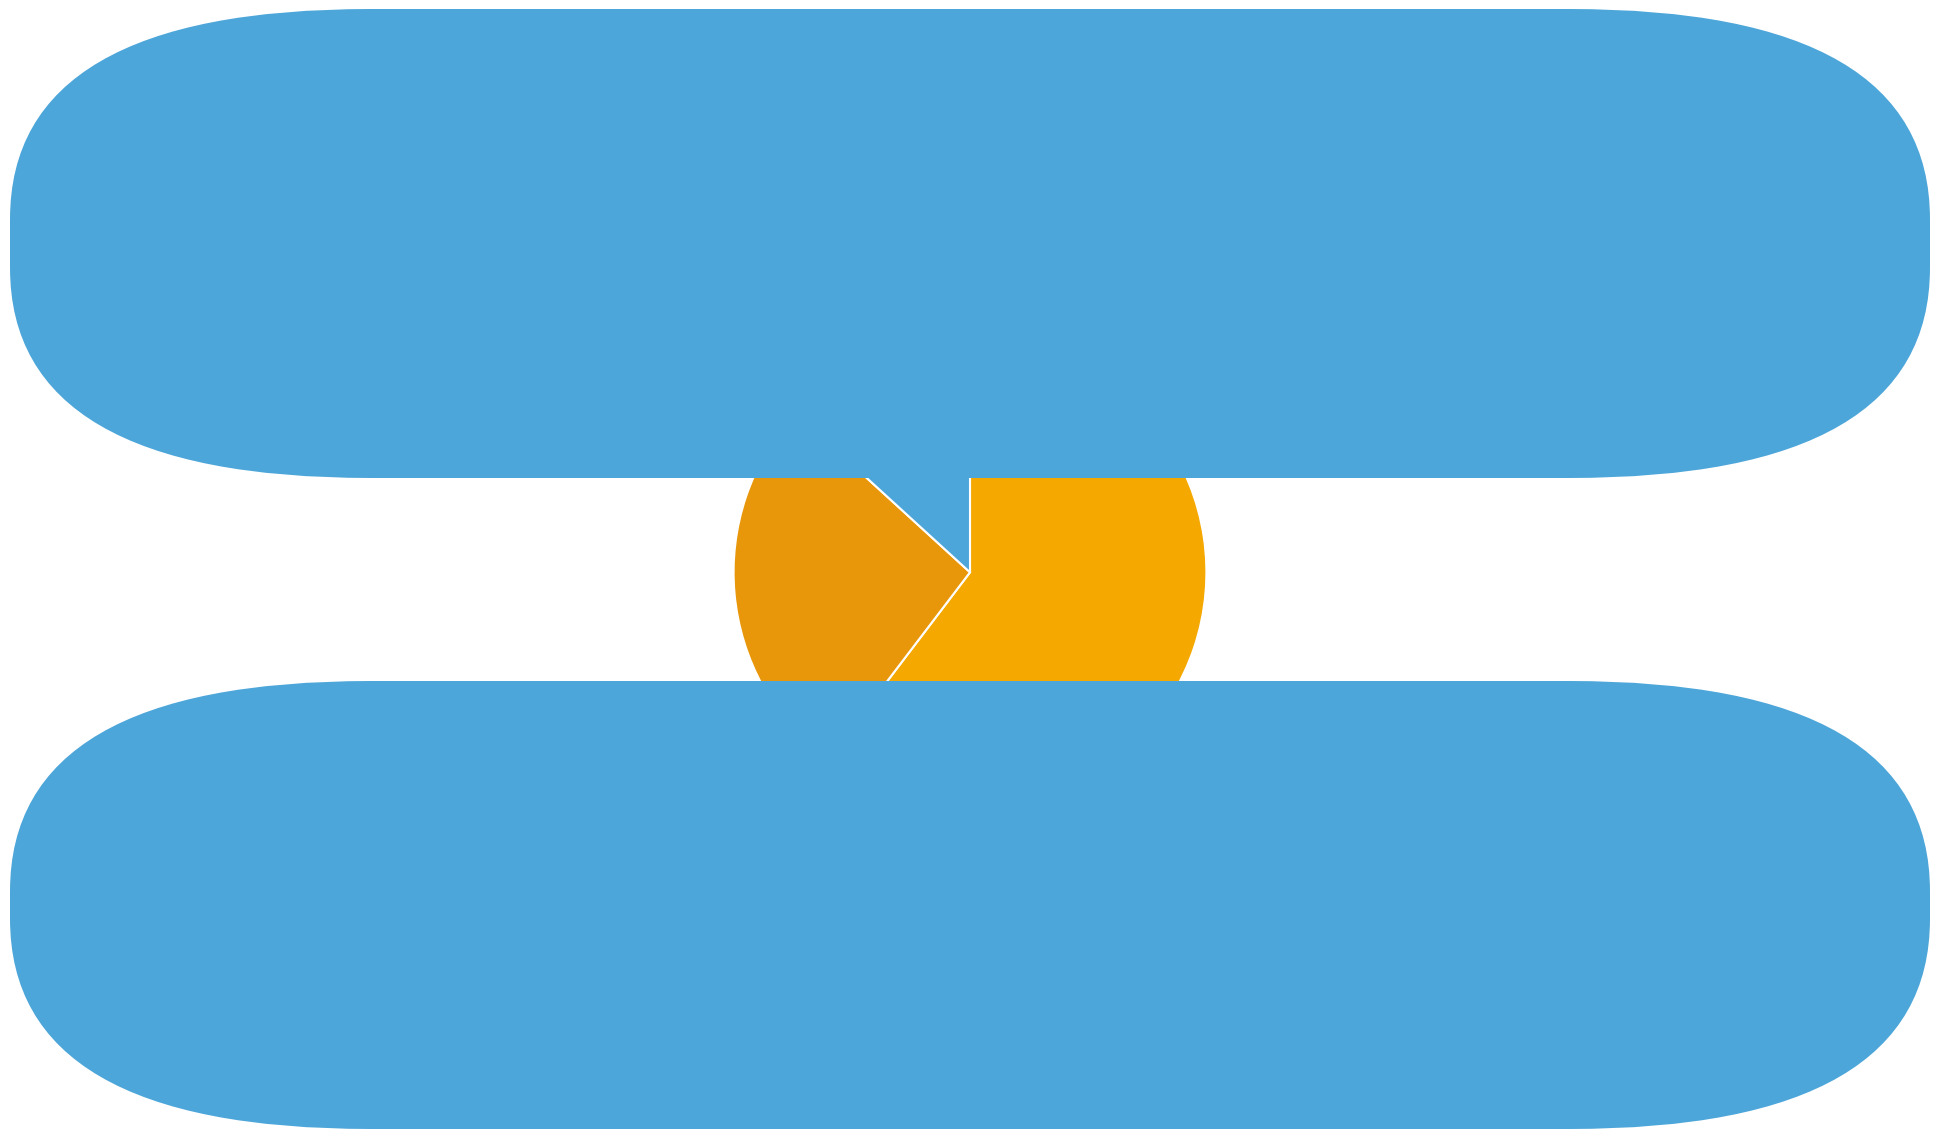

How many segments does this pie chart have?

3